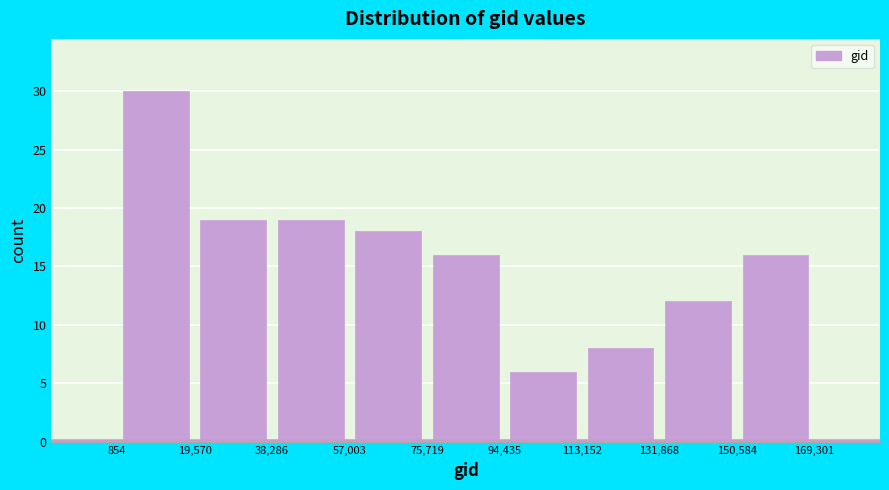

How tall is the bar that spans 150,584 to 169,301 on the x-axis? The values are not printed on the chart, so give them approximately, as read against the axis.

16